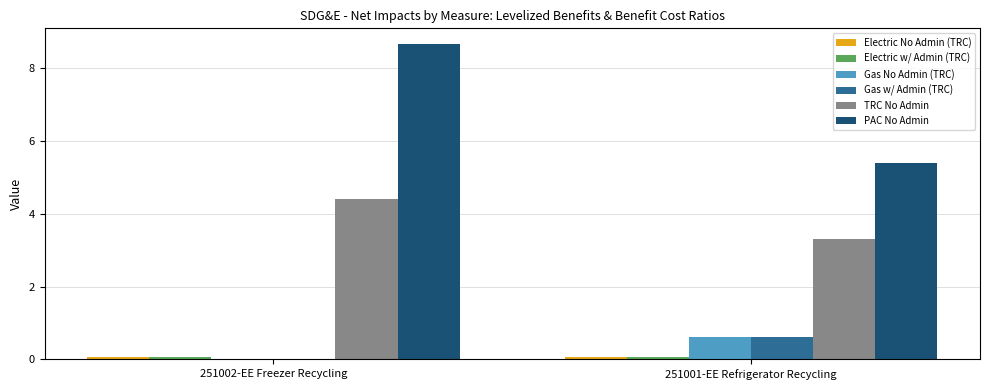

The value of Gas No Admin (TRC) at 251002-EE Freezer Recycling is 0.0. True or false?

True